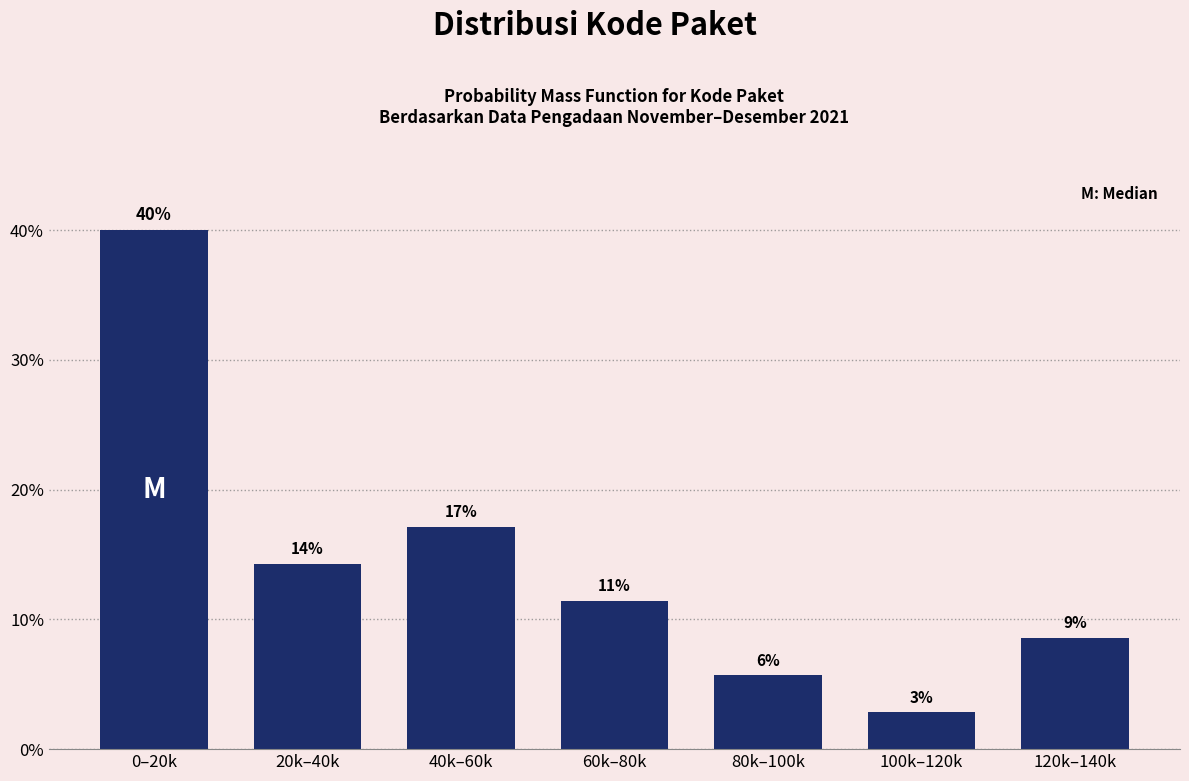

How many bars are there in total?

7